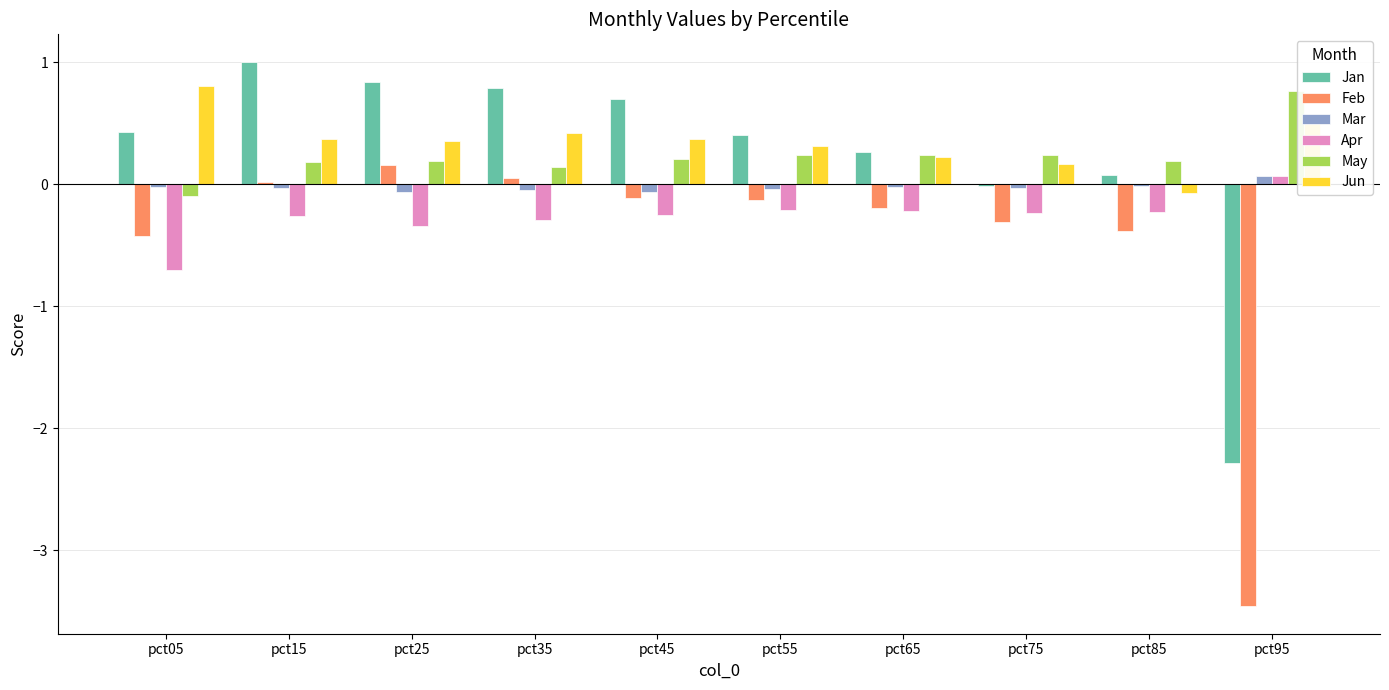

Which series has the largest range (max minus min)?

Feb